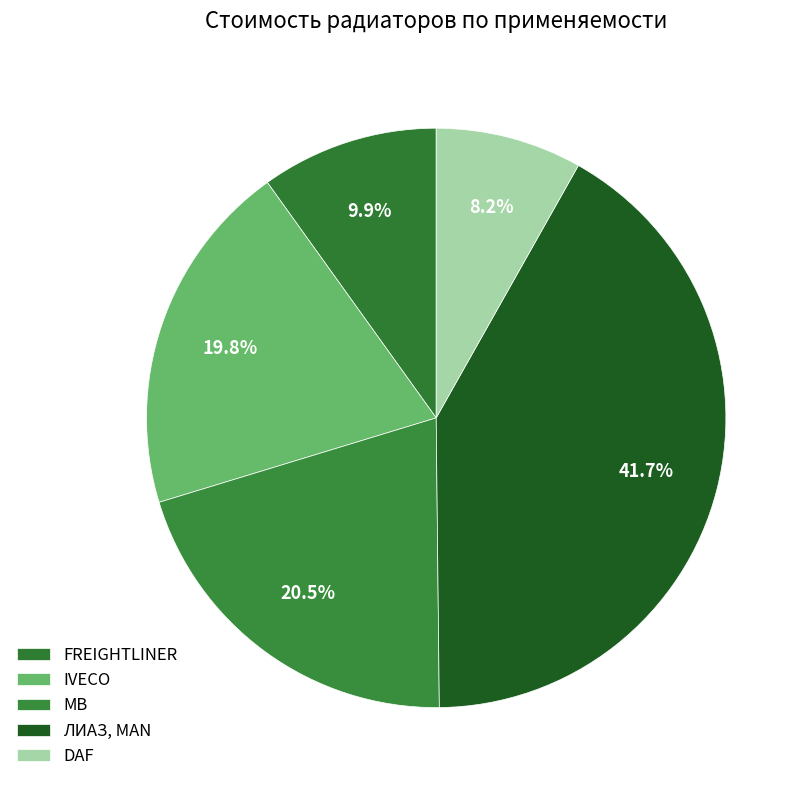

How many segments does this pie chart have?

5